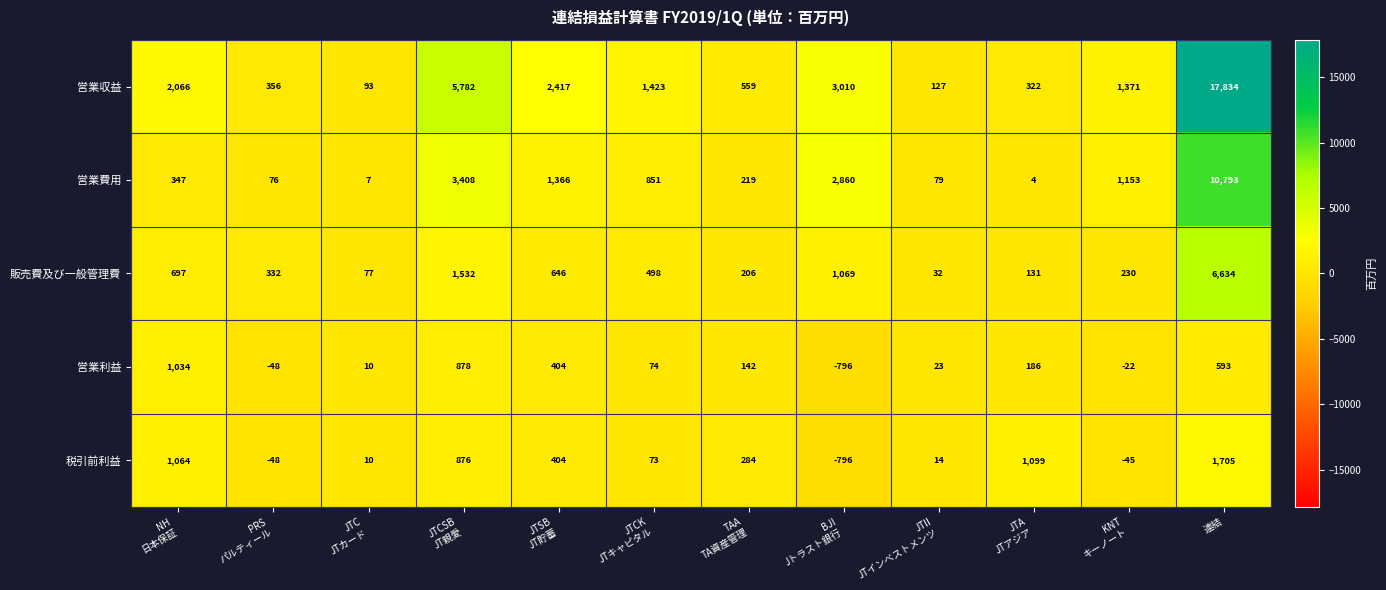

At which category does the chart reach its peak across all series?

連結